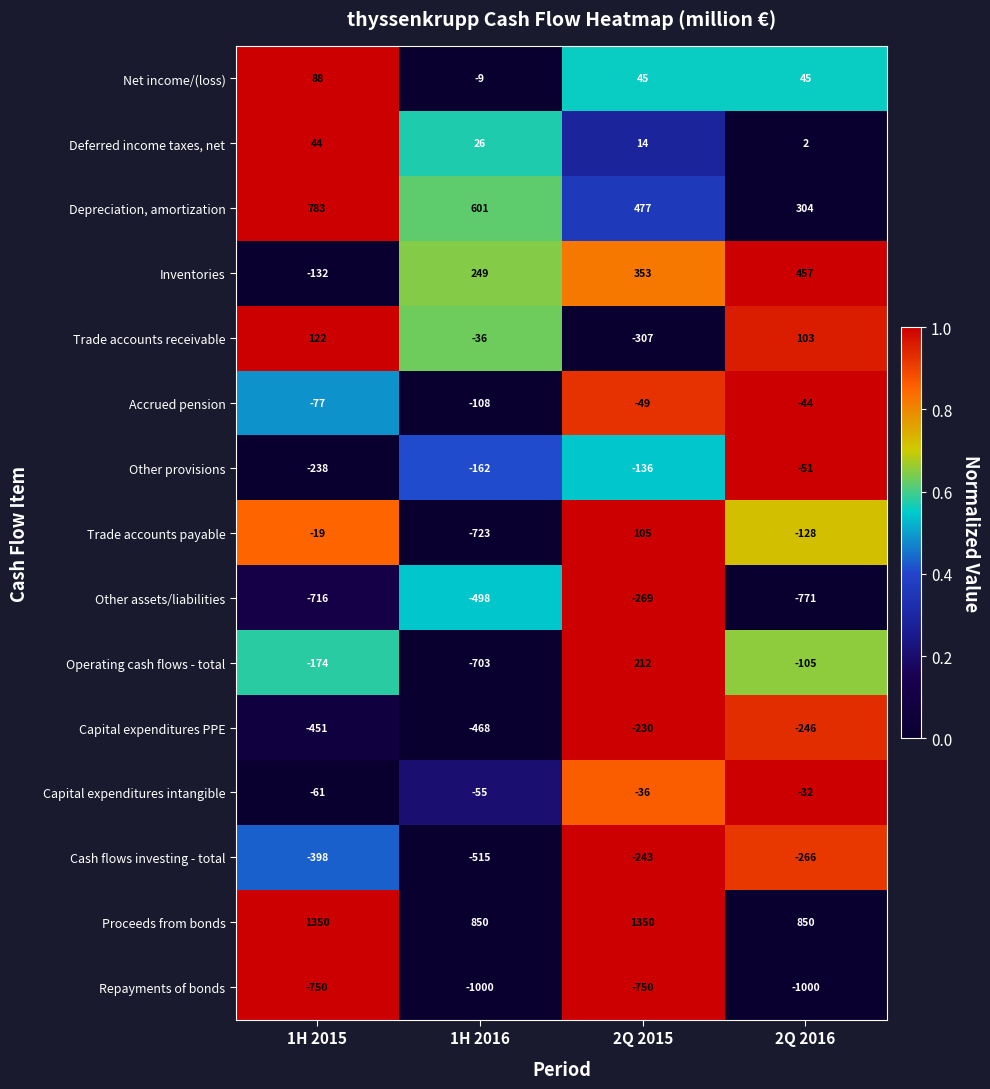

What is the highest value of the Deferred income taxes, net series?

44